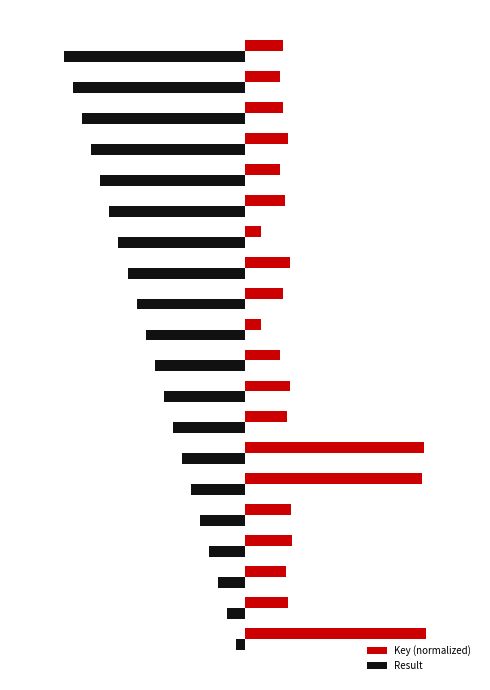

At which label does Key (normalized) first exceed 4?

−30